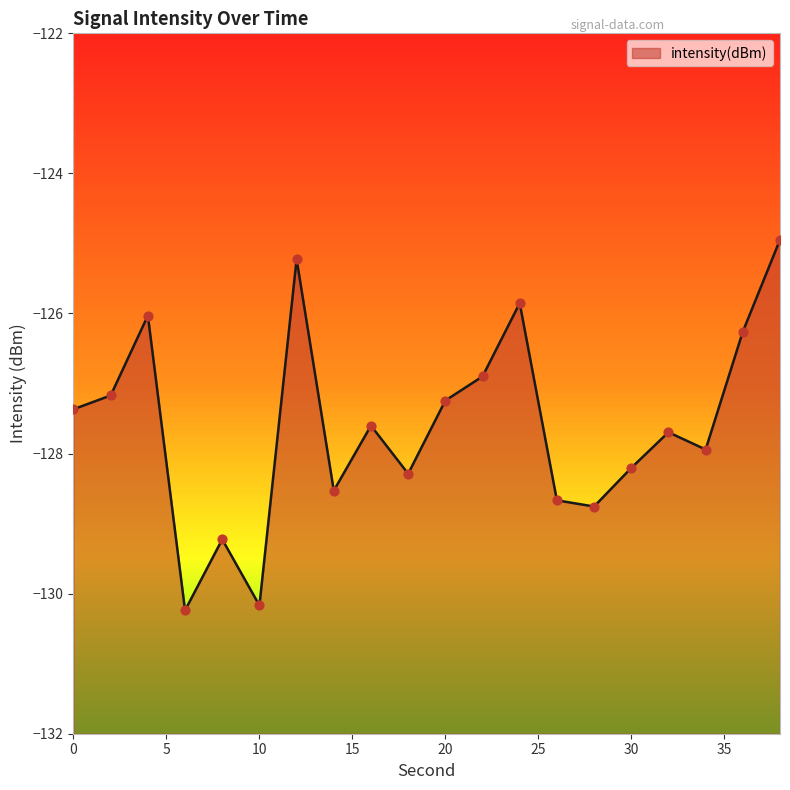

What is the change in value from 0 to 8?

-1.9